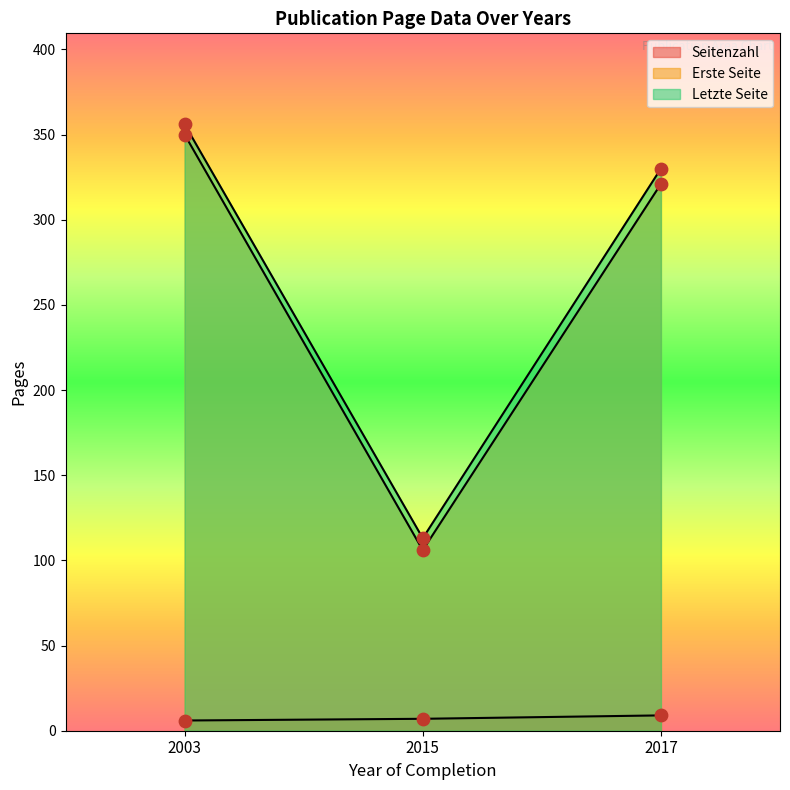

Which series has the largest total across all categories?

Letzte Seite